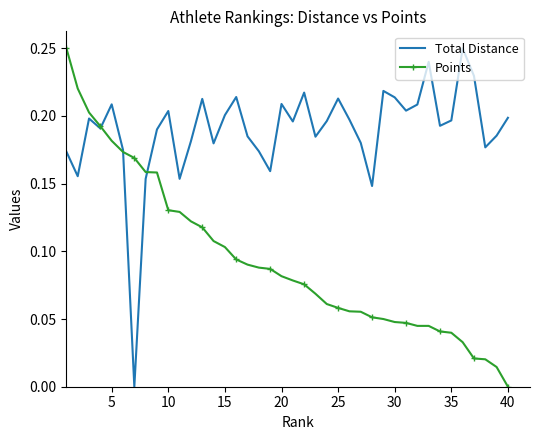

True or false: Total Distance and Points cross at least once.

True